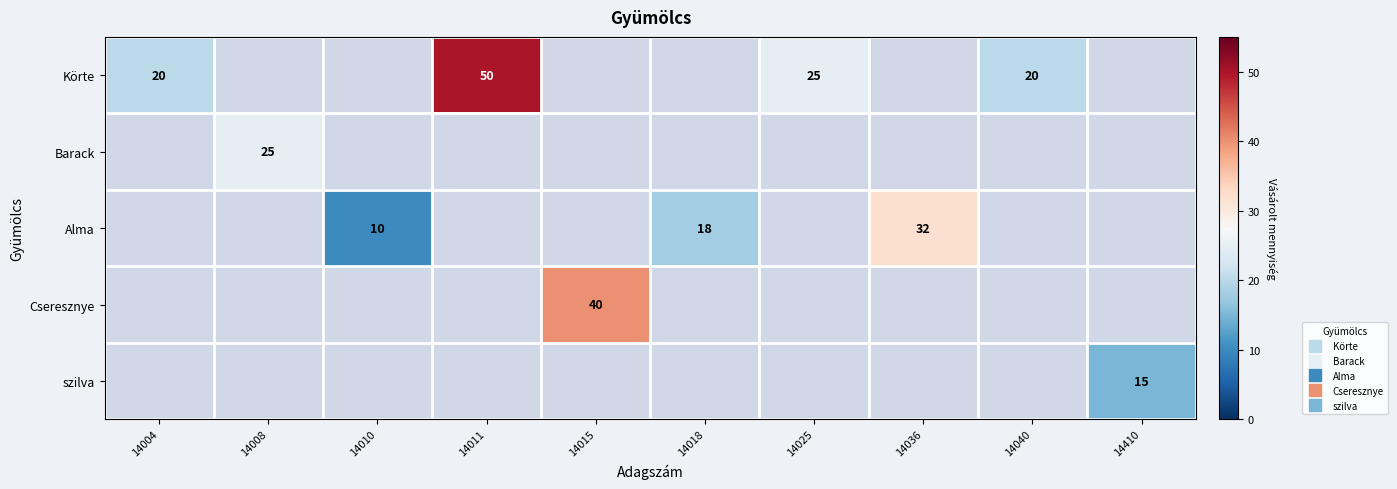

Which series has the largest range (max minus min)?

Körte